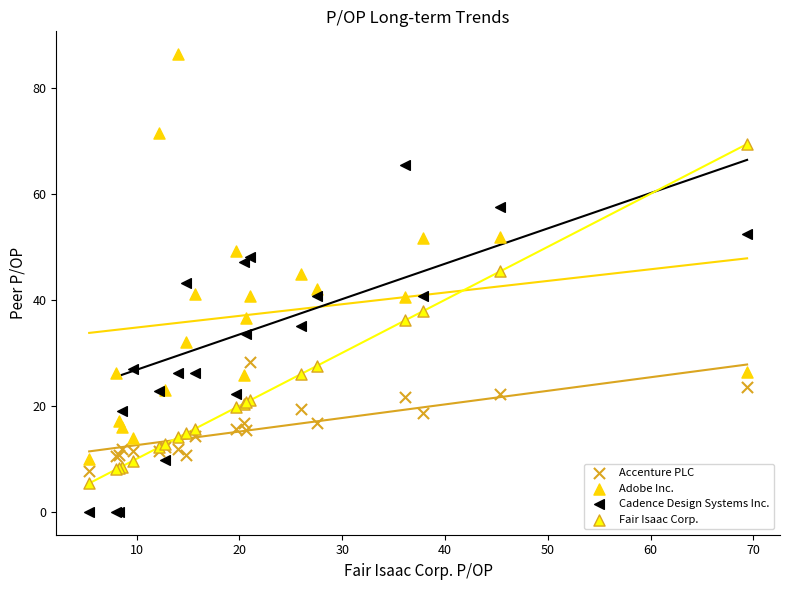

Which series reaches the minimum Y coordinate?

Cadence Design Systems Inc.